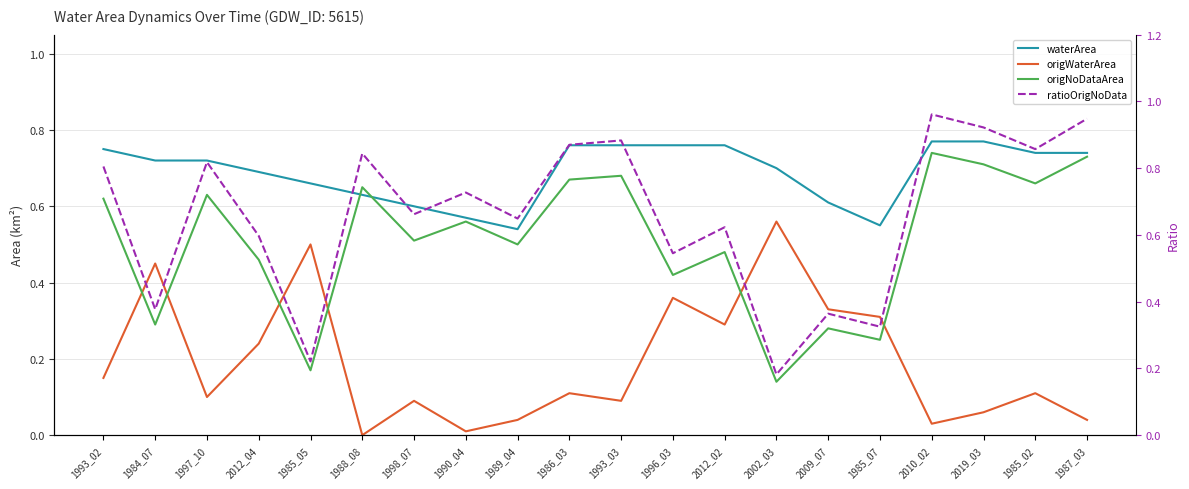

Between 2012_04 and 2002_03, which series saw the biggest shift?

ratioOrigNoData